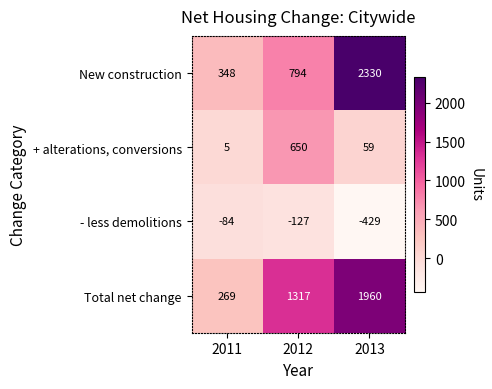

Read the - less demolitions value at 2013, to the nearest 5.

-430